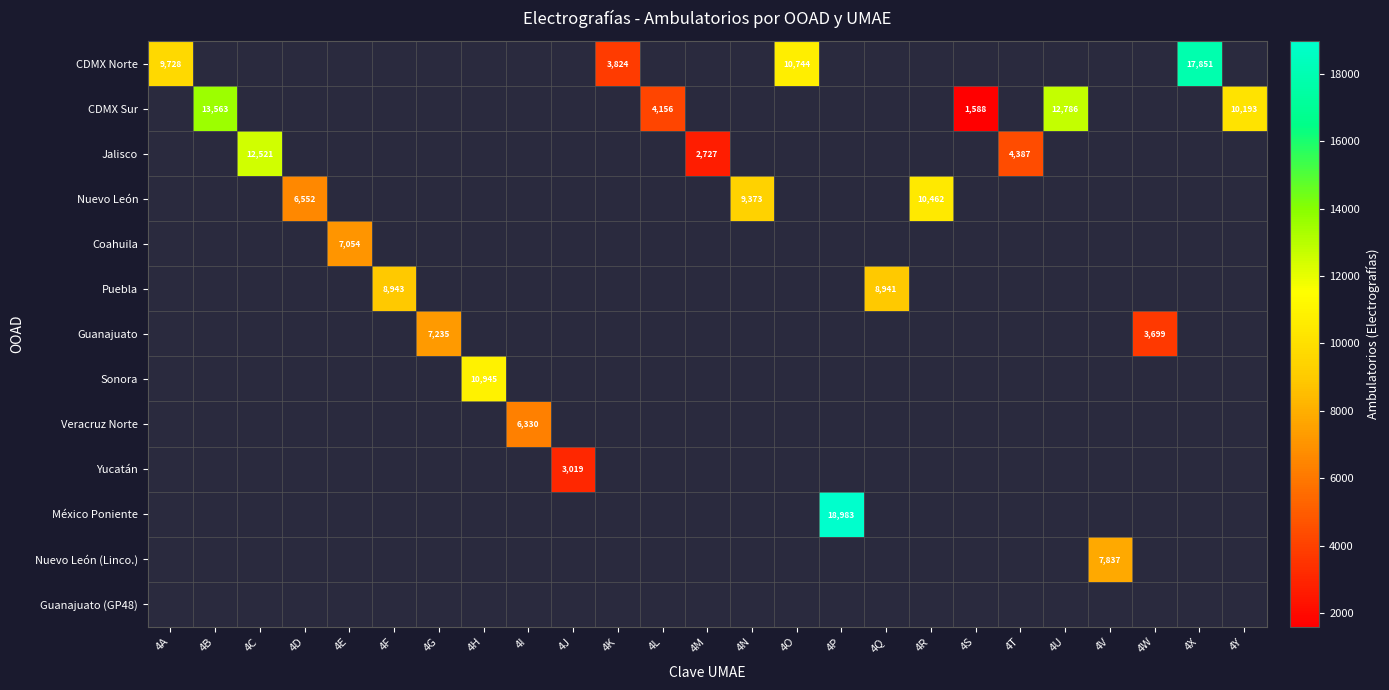

Is it true that CDMX Sur equals 1588 at 4S?

True